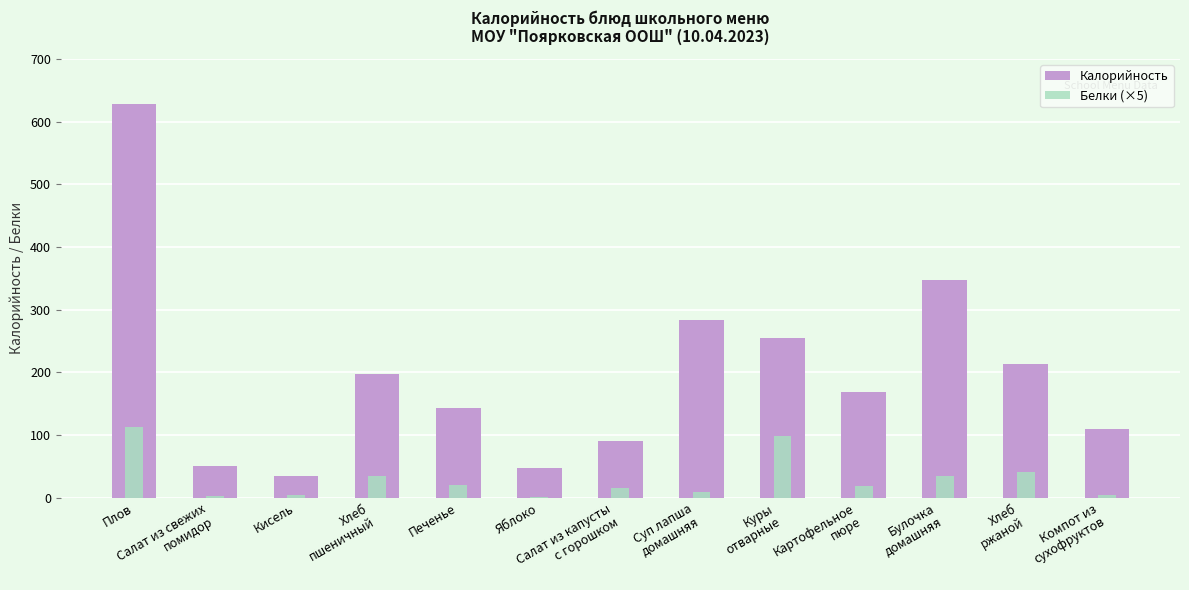

List the series in order of their peak value, highest first.

Калорийность, Белки (×5)